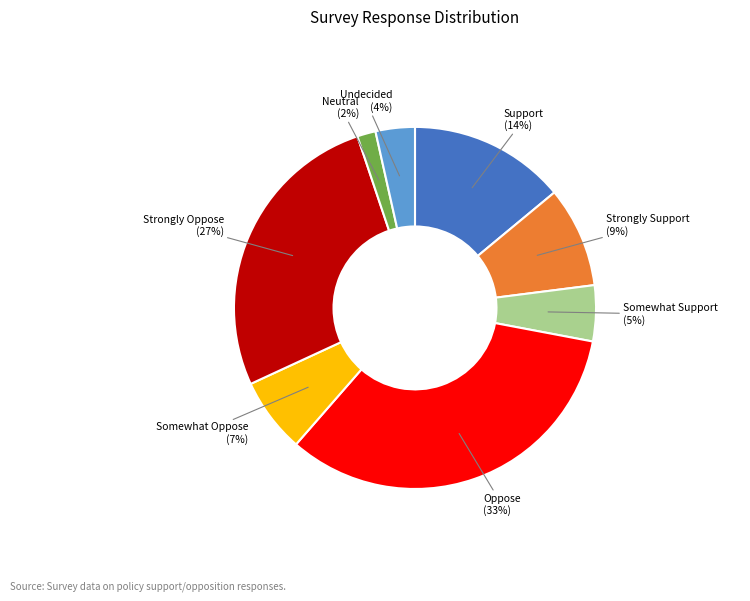

Does any single category account for the majority?

No